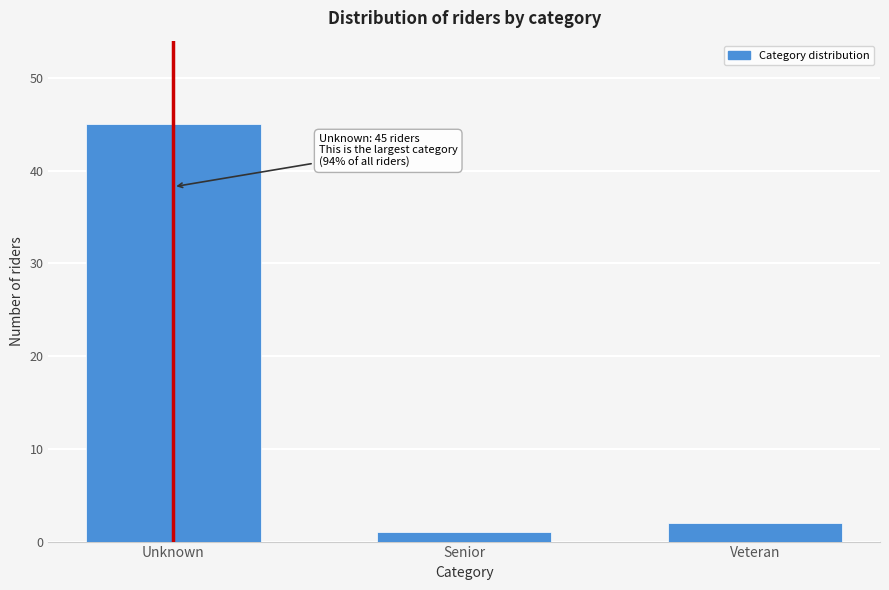

Reading right to left, list all the values displayed in this chart.

2	1	45